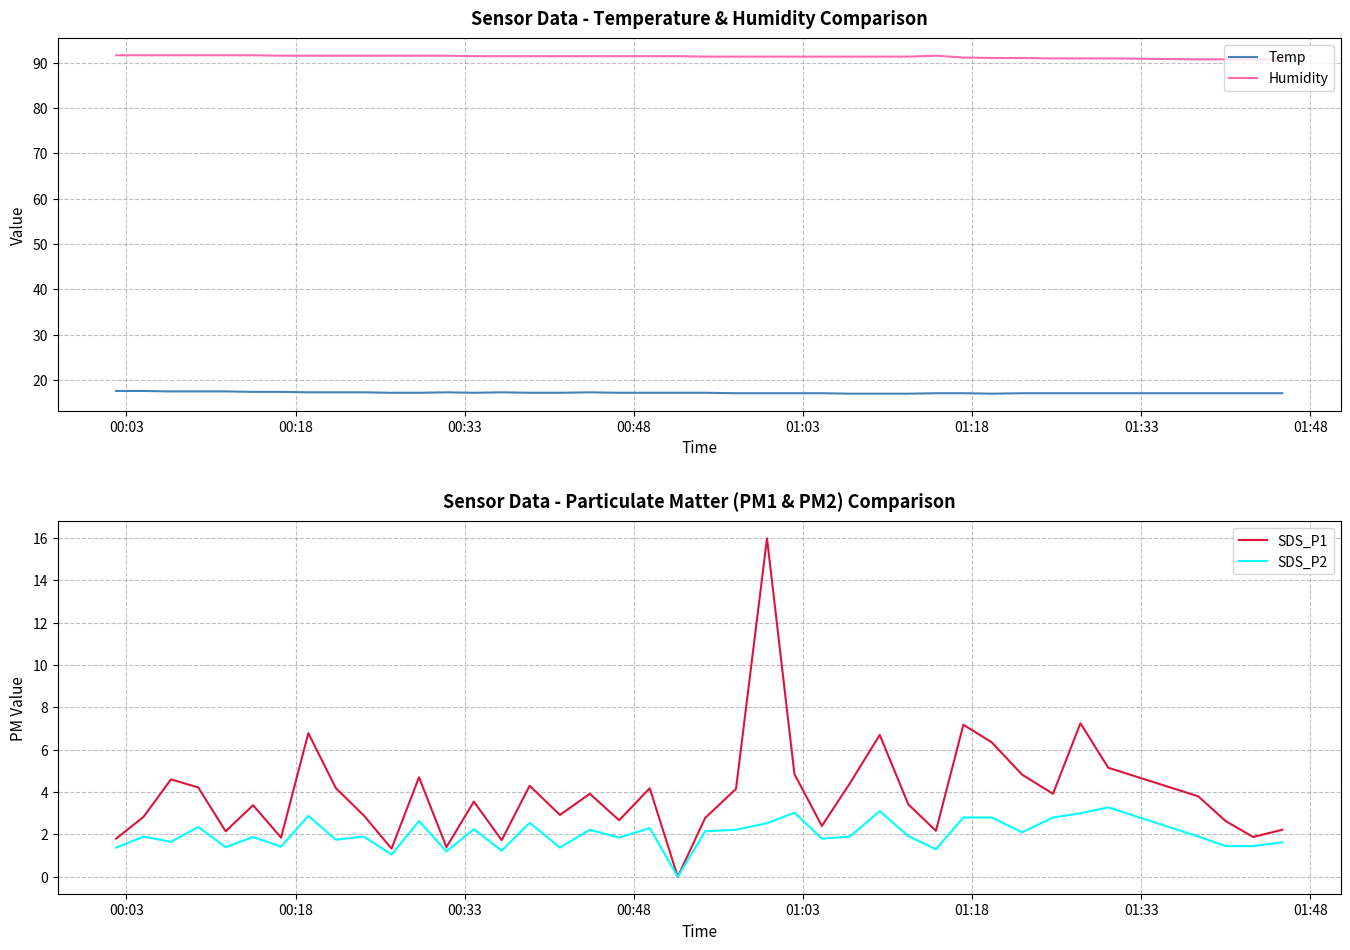

True or false: Temp and SDS_P2 cross at least once.

False